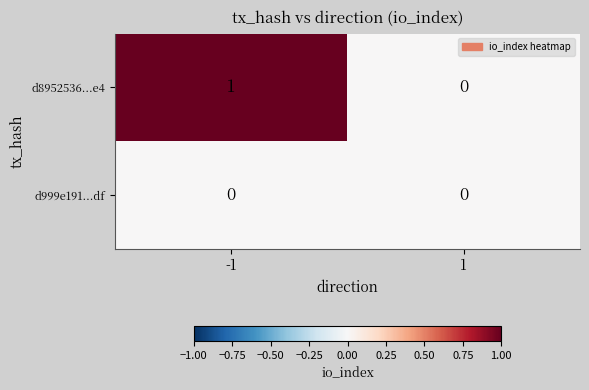

Reading right to left, transcribe all the data shown in this chart.

d8952536...e4: 0	1
d999e191...df: 0	0